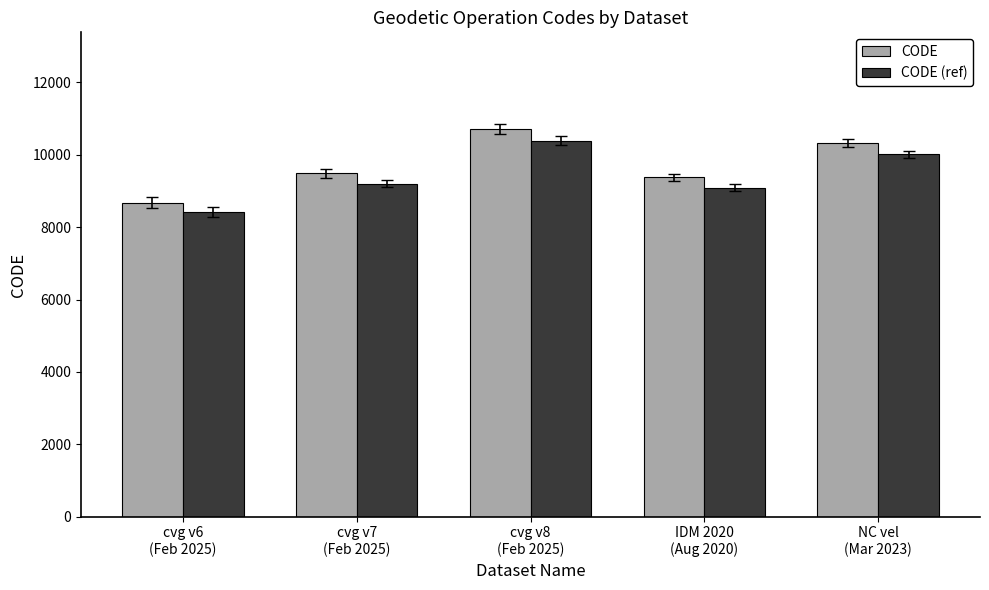

Does the chart contain stacked bars?

No